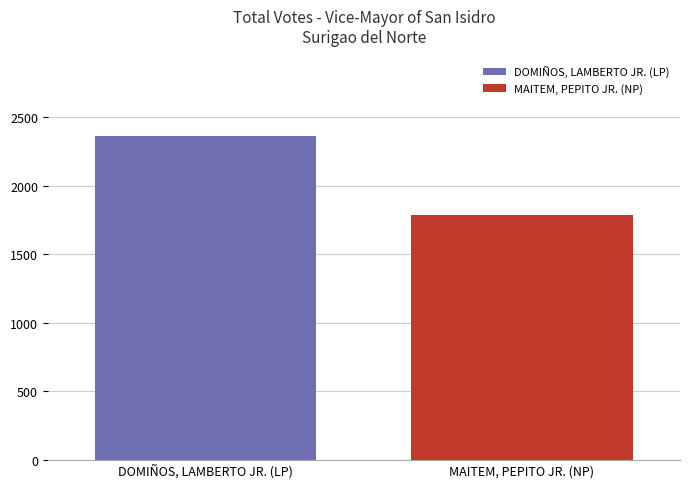

Which series has the widest spread of values?

DOMIÑOS, LAMBERTO JR. (LP)